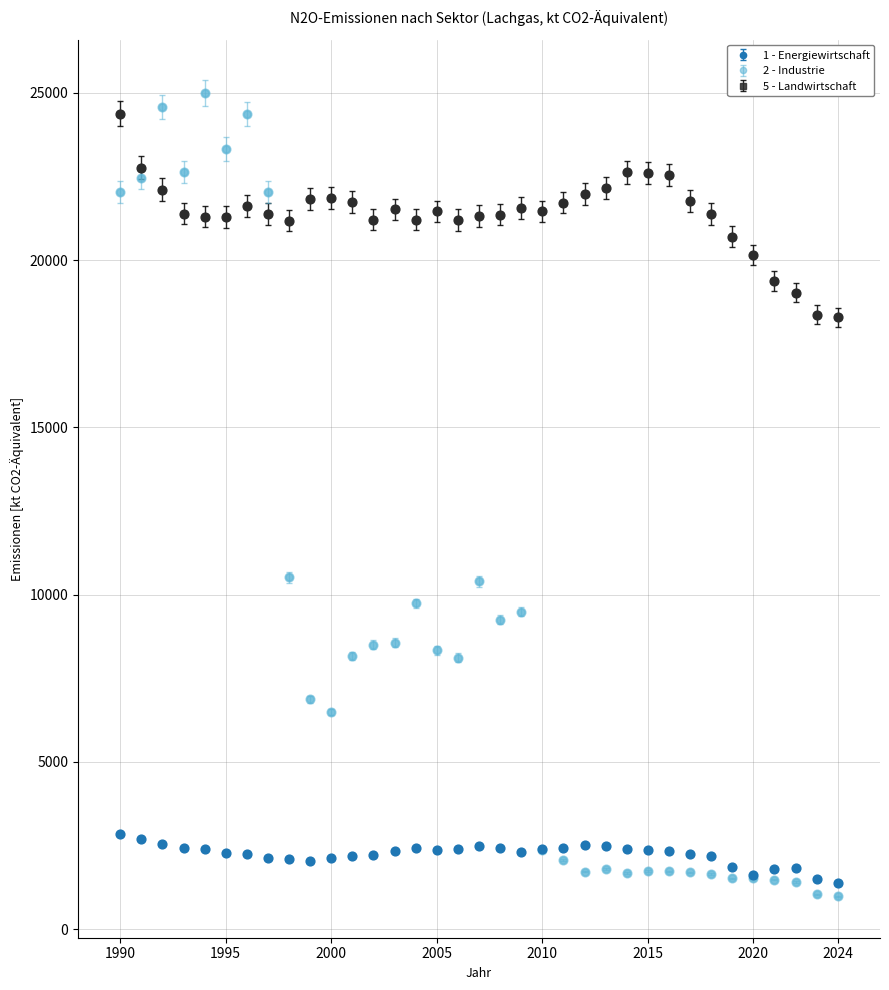

What are all the series names shown in the legend?

1 - Energiewirtschaft, 2 - Industrie, 5 - Landwirtschaft